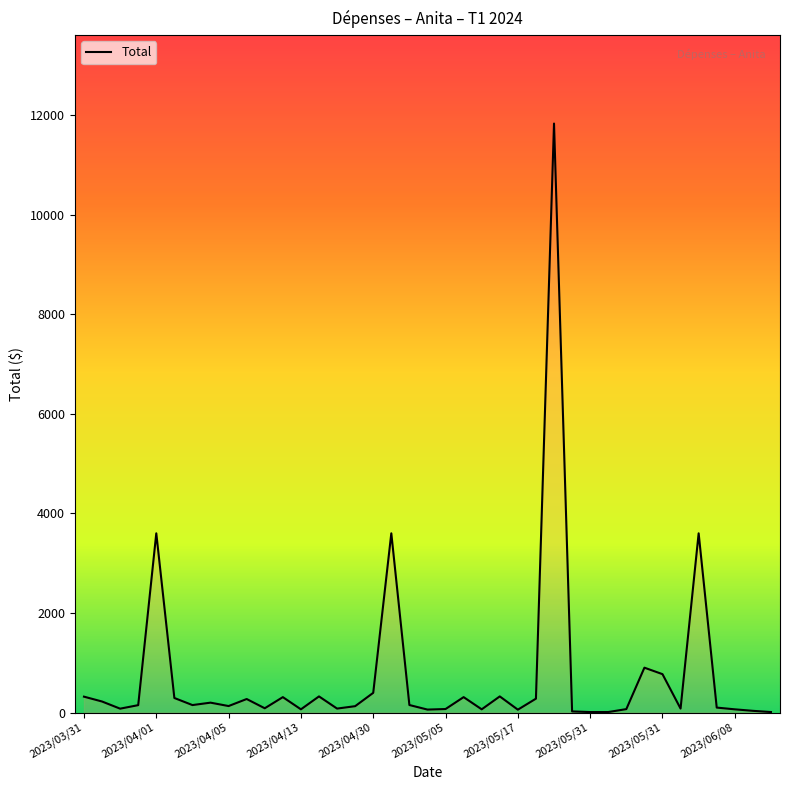

What is the maximum value shown in the chart?

11830.0